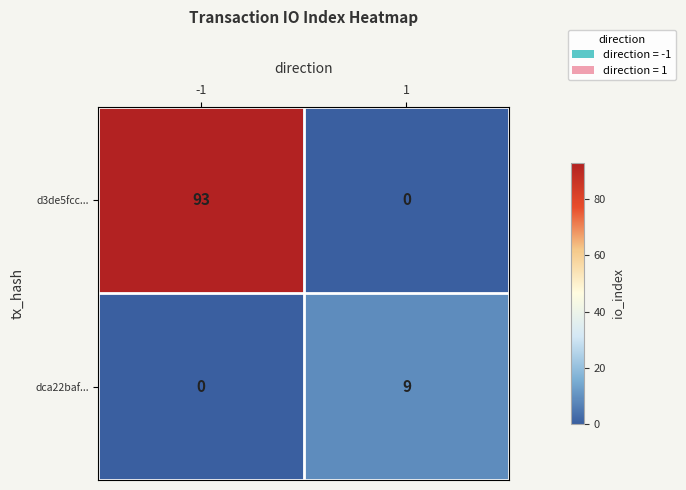

What is the greatest value displayed?

93